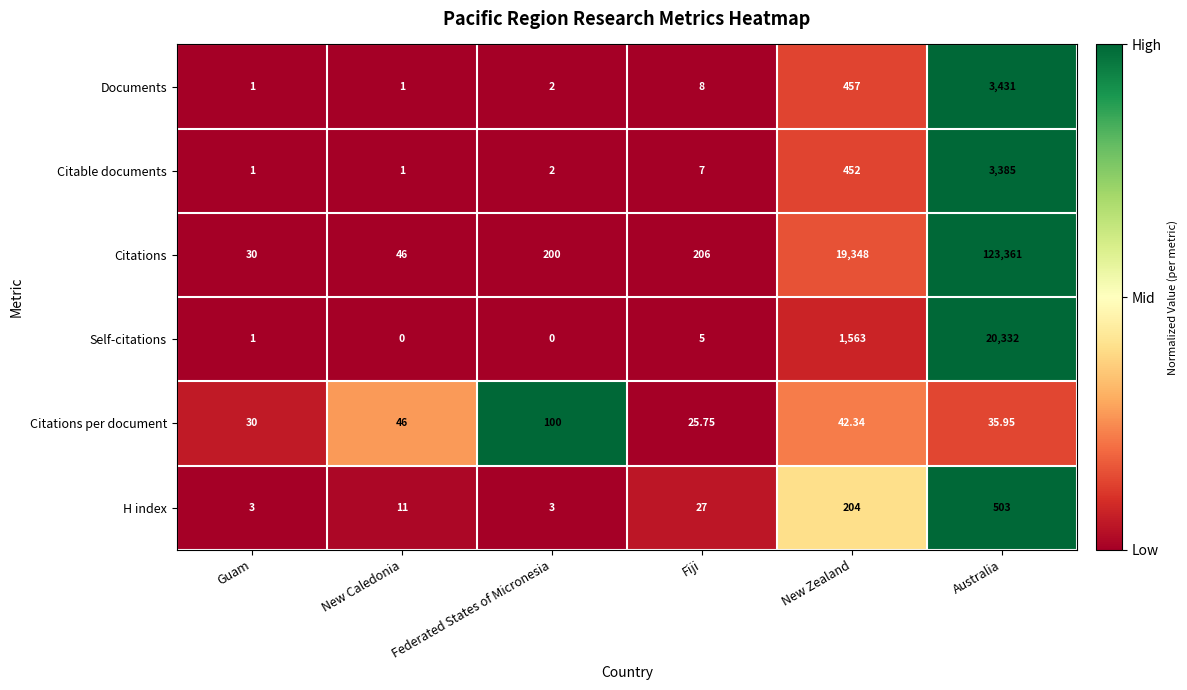

What is the greatest value displayed?

123361.0